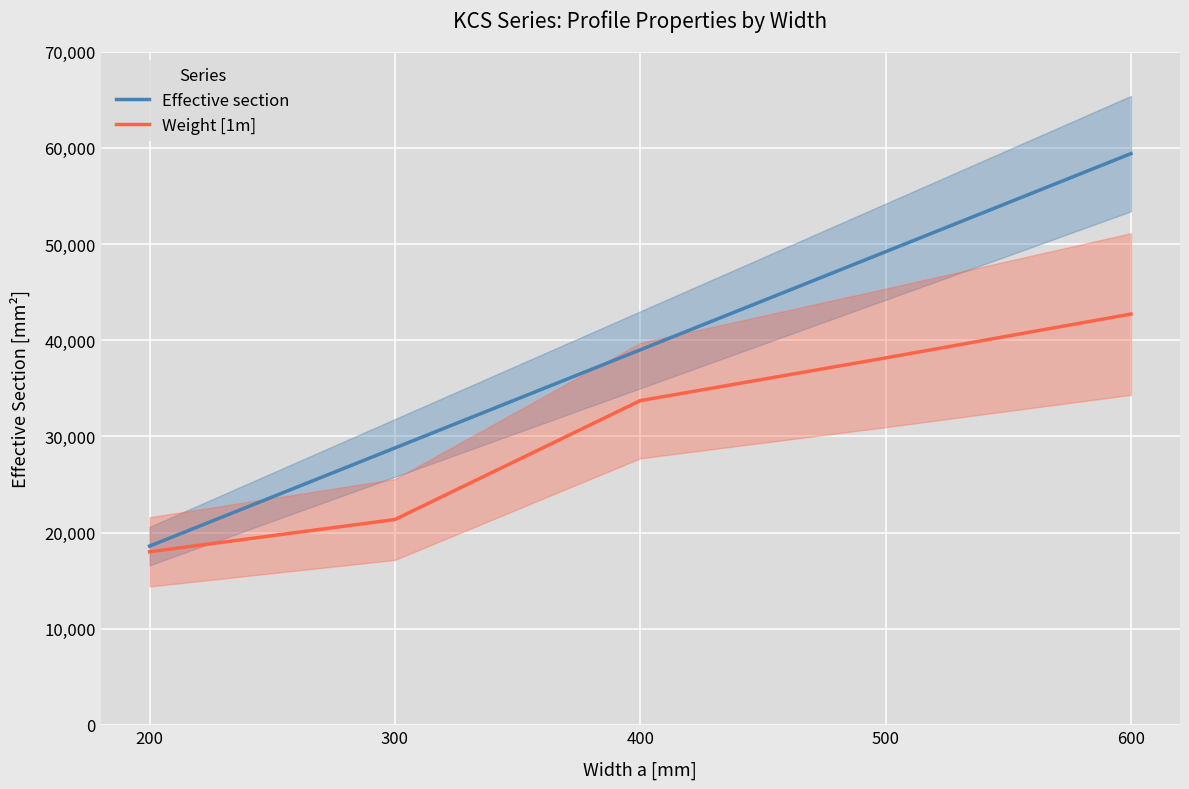

Reading left to right, what are all the values shown in this chart?

Effective section: 200=18600	300=28800	400=39000	500=49200	600=59400
Weight [1m]: 200=18000	300=21360	400=33720	500=38160	600=42720